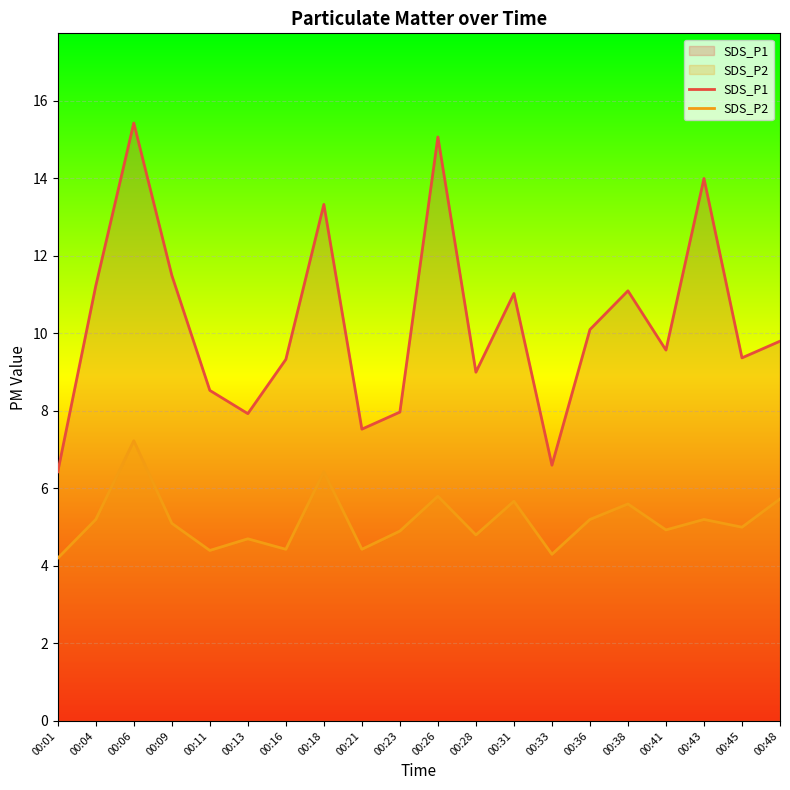

List the labels in order of SDS_P1 value, largest first.

00:06, 00:26, 00:43, 00:18, 00:09, 00:04, 00:38, 00:31, 00:36, 00:48, 00:41, 00:45, 00:16, 00:28, 00:11, 00:23, 00:13, 00:21, 00:33, 00:01